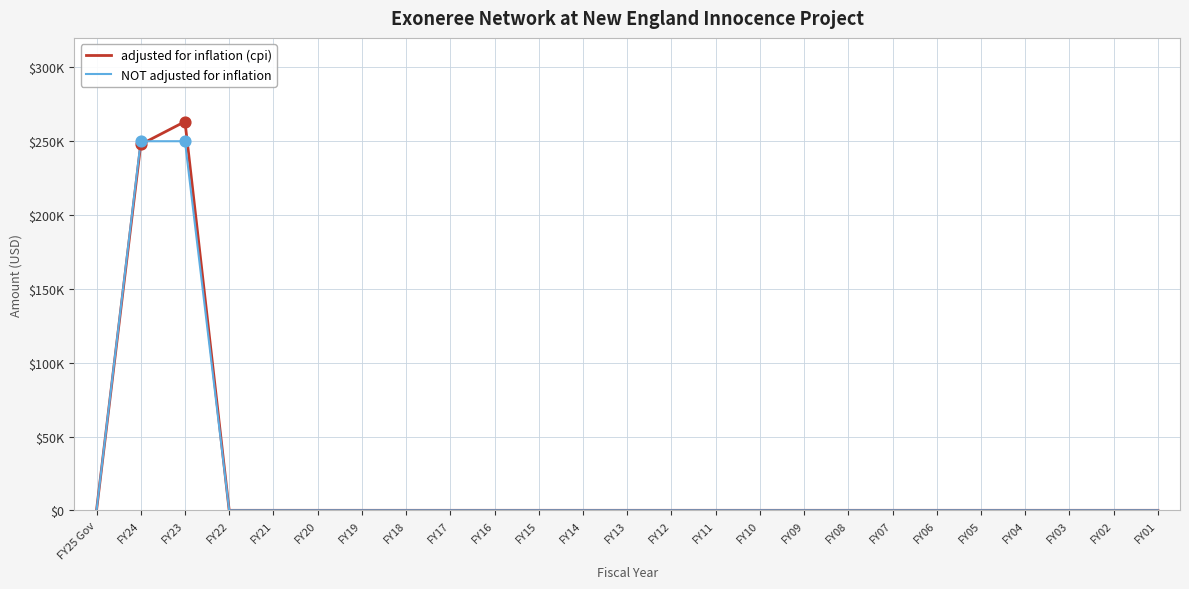

Does the chart have visible grid lines?

Yes